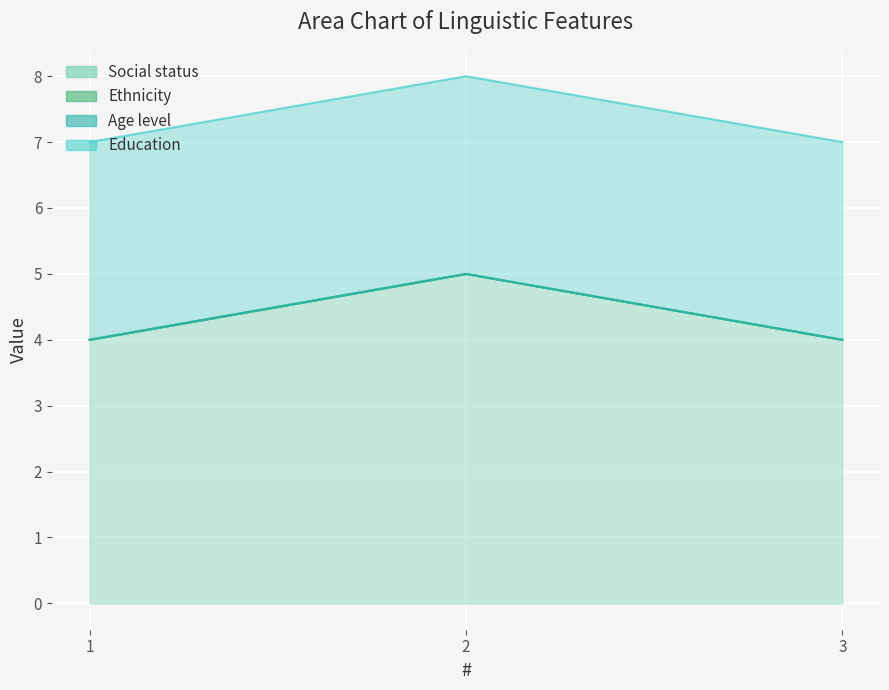

How many series are shown in this chart?

4